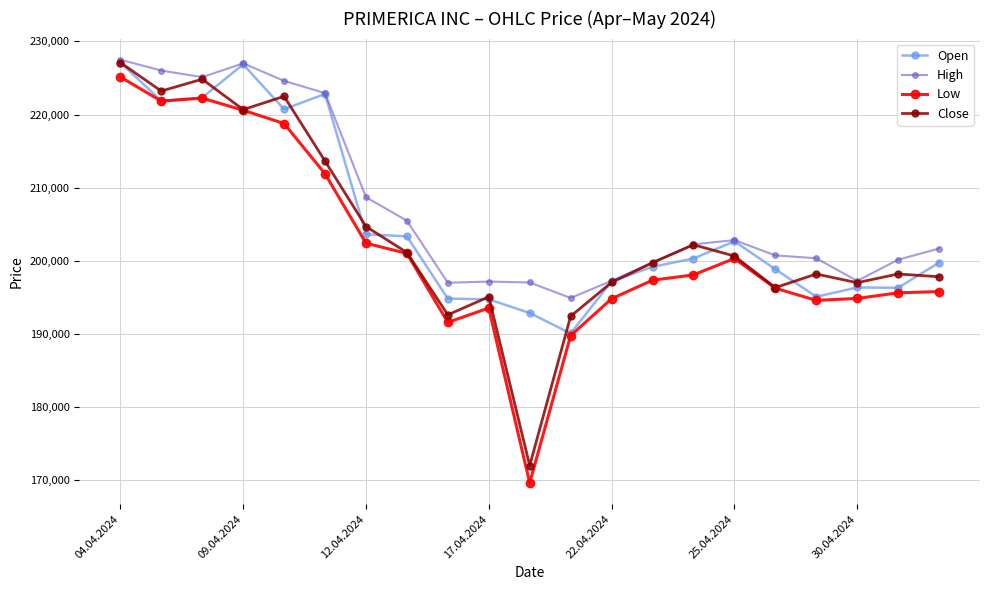

What is the minimum value shown in the chart?

169614